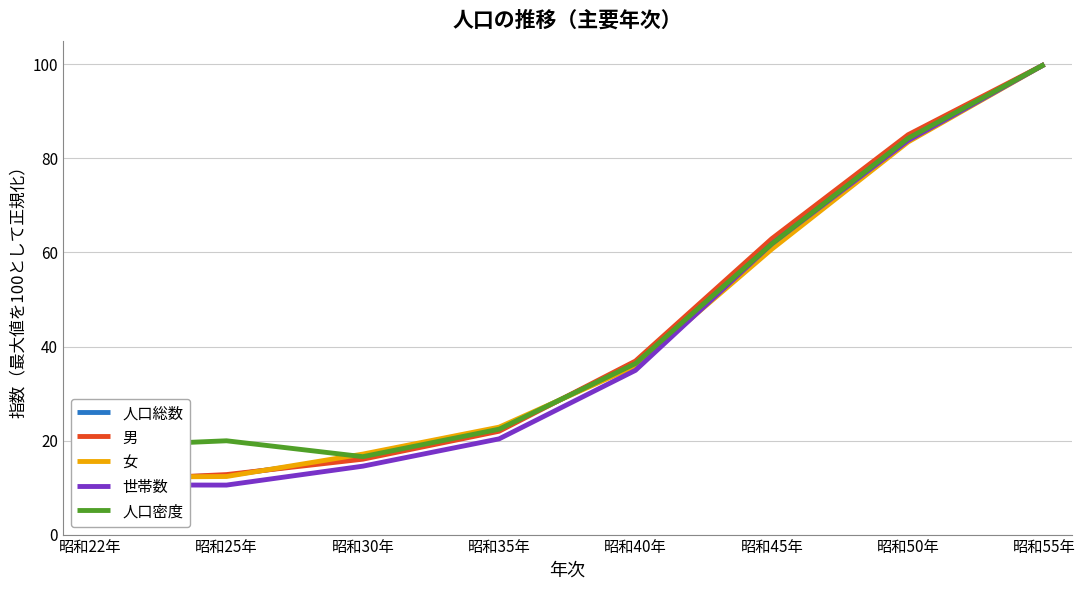

Reading left to right, what are all the values shown in this chart?

人口総数: 昭和22年=11.8	昭和25年=12.6	昭和30年=16.6	昭和35年=22.4	昭和40年=36.4	昭和45年=61.8	昭和50年=84.3	昭和55年=100.0
男: 昭和22年=11.4	昭和25年=12.8	昭和30年=16.0	昭和35年=22.0	昭和40年=36.9	昭和45年=62.9	昭和50年=85.0	昭和55年=100.0
女: 昭和22年=12.2	昭和25年=12.4	昭和30年=17.1	昭和35年=22.9	昭和40年=35.8	昭和45年=60.7	昭和50年=83.5	昭和55年=100.0
世帯数: 昭和22年=10.6	昭和25年=10.5	昭和30年=14.5	昭和35年=20.4	昭和40年=34.9	昭和45年=61.8	昭和50年=83.8	昭和55年=100.0
人口密度: 昭和22年=18.7	昭和25年=19.9	昭和30年=16.6	昭和35年=22.4	昭和40年=36.4	昭和45年=61.8	昭和50年=84.3	昭和55年=100.0